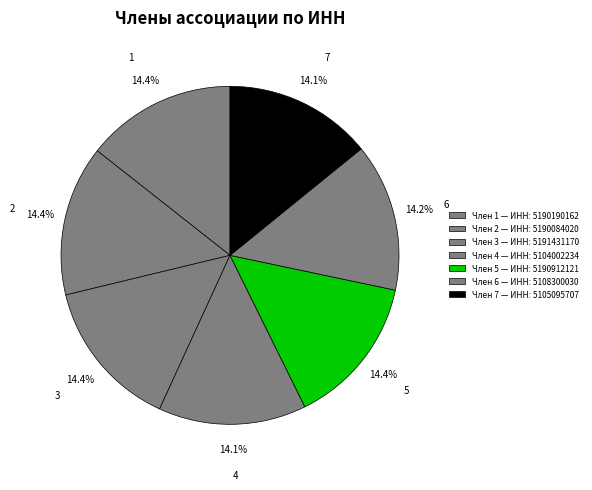

How many slices are in this pie chart?

7